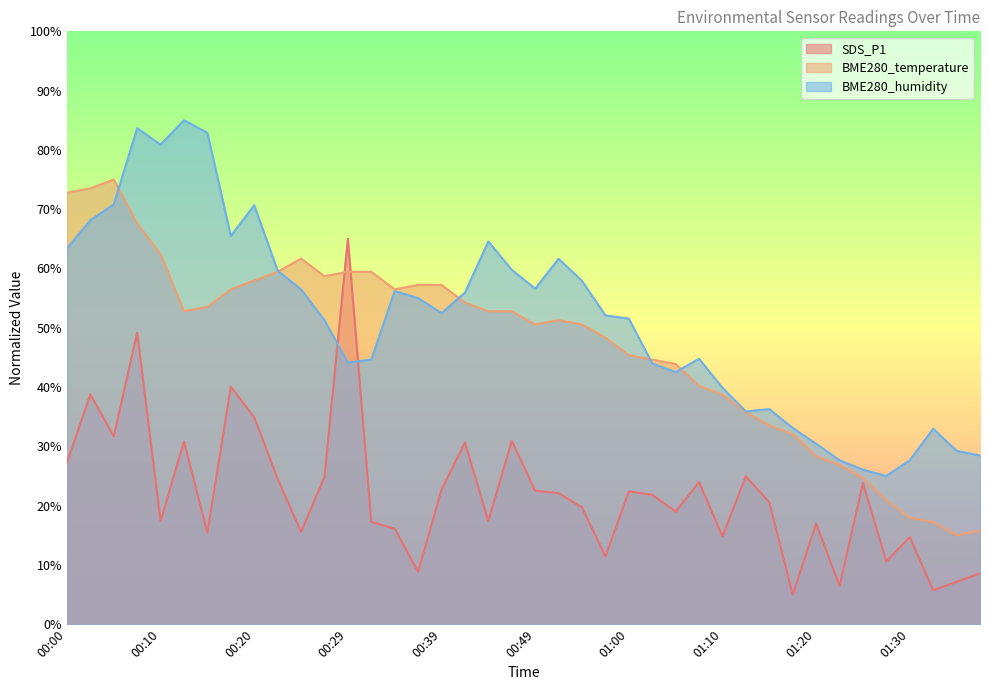

What is the difference between the highest and lowest values at 00:15?

67.4